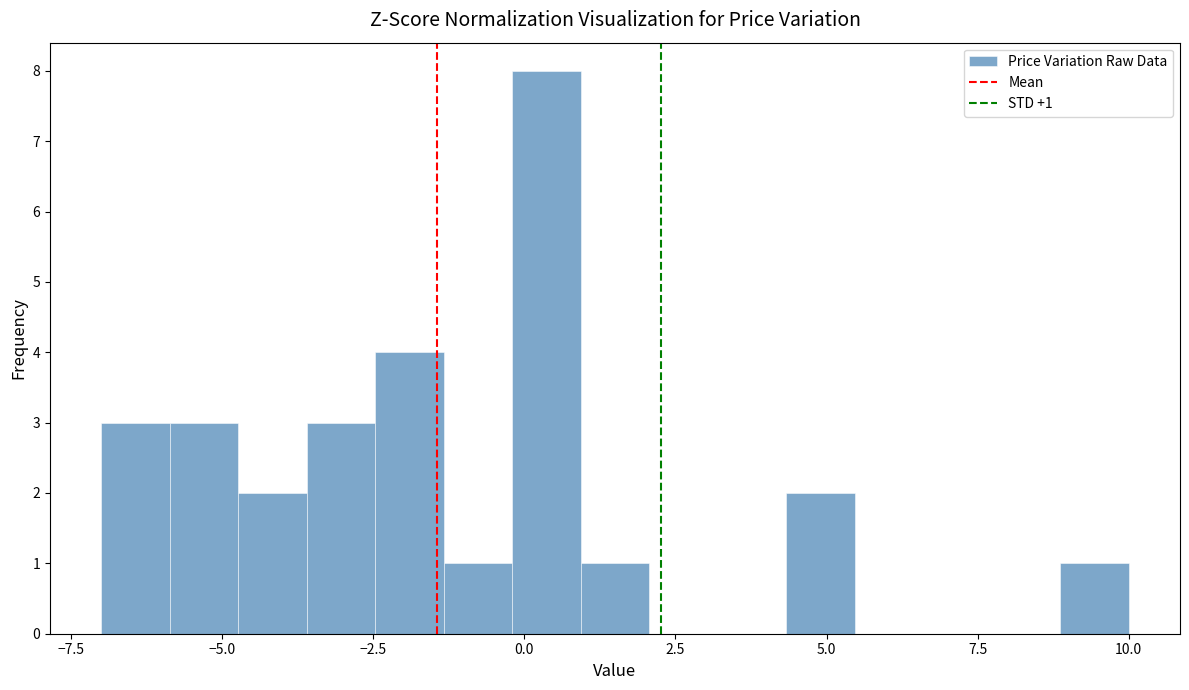

Read against the x-axis, roughly where is the centre of the tallest bar?

0.5